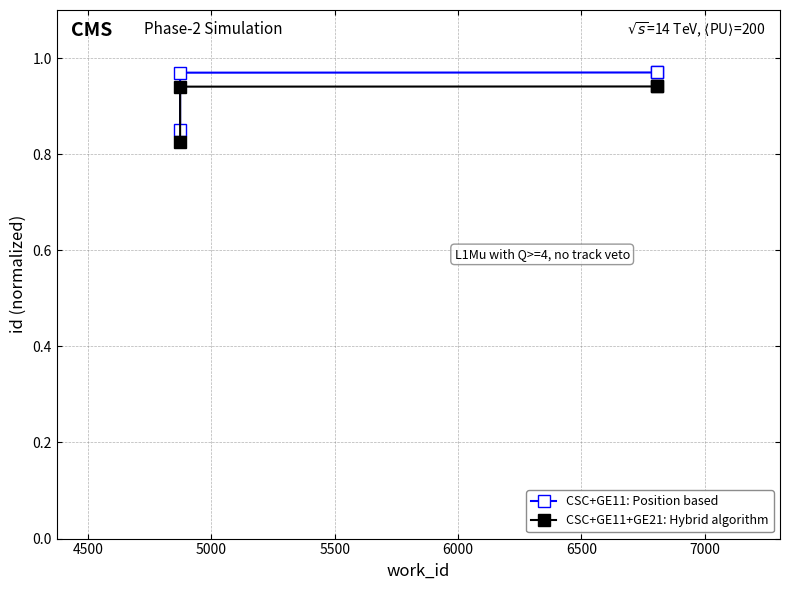

What value does the CSC+GE11+GE21: Hybrid algorithm series have at 5000?

0.9